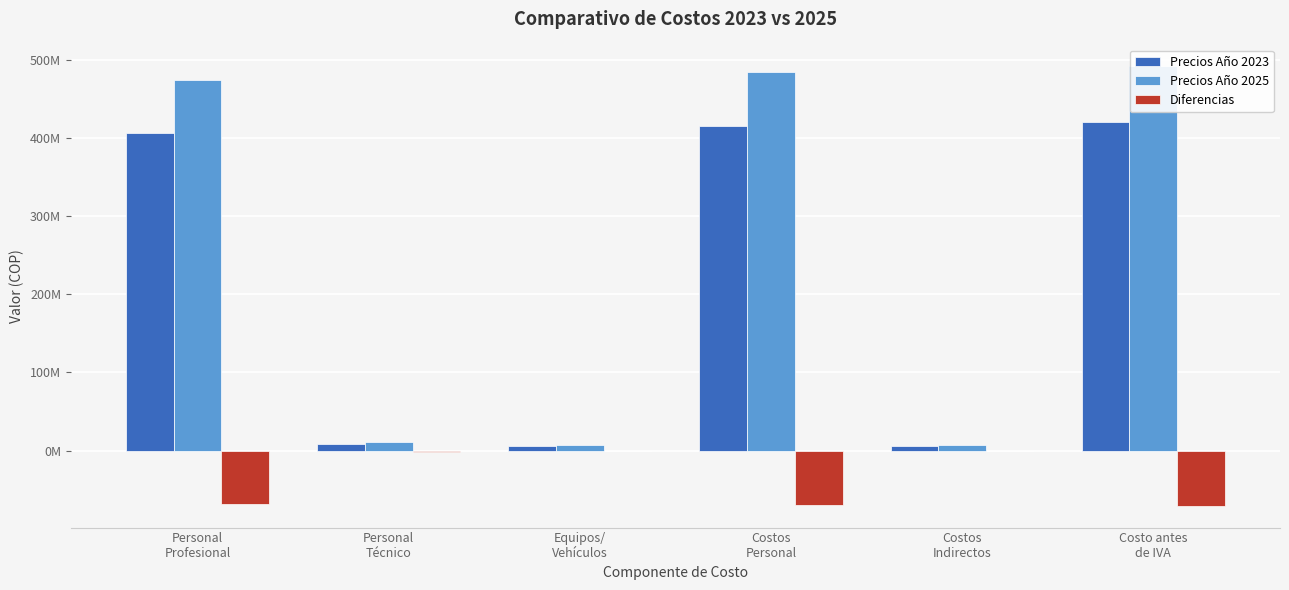

Reading left to right, what are all the values shown in this chart?

Precios Año 2023: 406113660.4	8892190.7	5742375.7	415005851.1	5742375.7	420748226.8
Precios Año 2025: 474223889.7	10383519.9	6601586.2	484607409.6	6601586.2	491208995.8
Diferencias: -68110229.3	-1491329.2	-859210.5	-69601558.5	-859210.5	-70460769.0